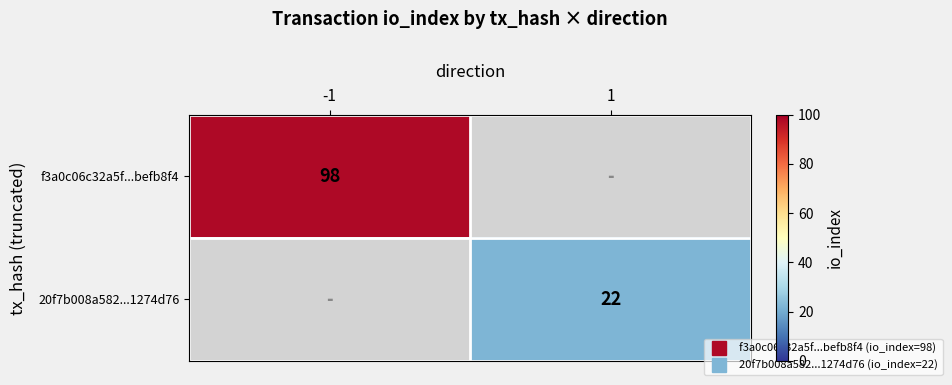

Which category has the lowest value in the f3a0c06c32a5f...befb8f4 series?

-1